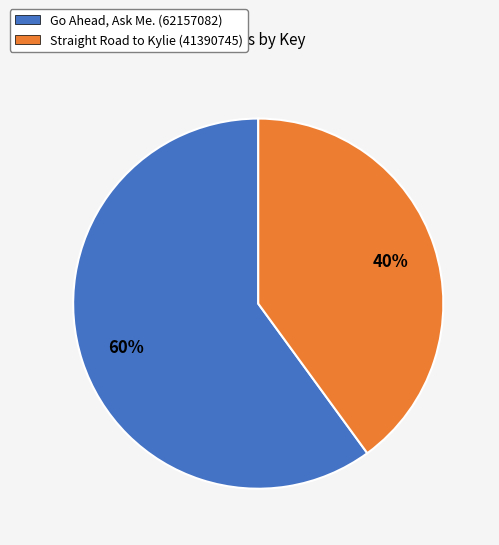

To the nearest percent, what is the difference between the Straight Road to Kylie (41390745) and Go Ahead, Ask Me. (62157082) slice percentages?

20%